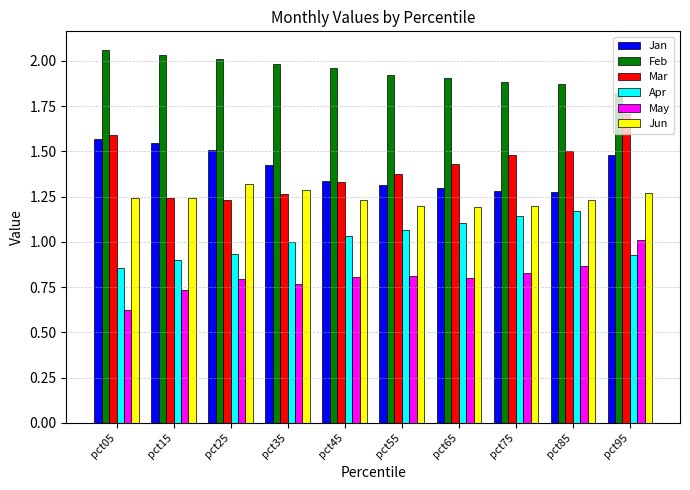

Which series changed the most between pct25 and pct55?

Jan